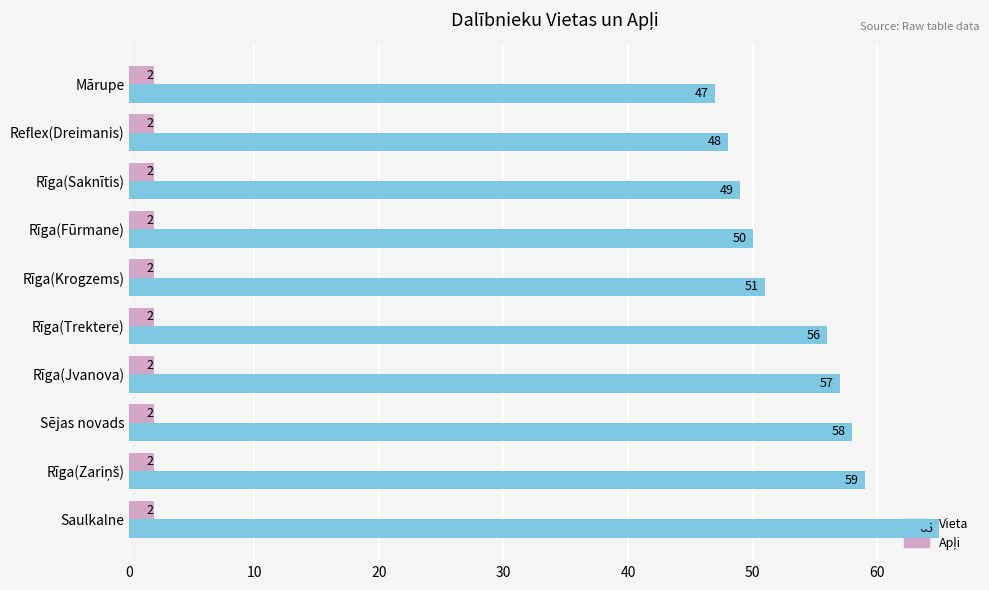

What is the difference between the maximum and second lowest values in the Vieta series?

17